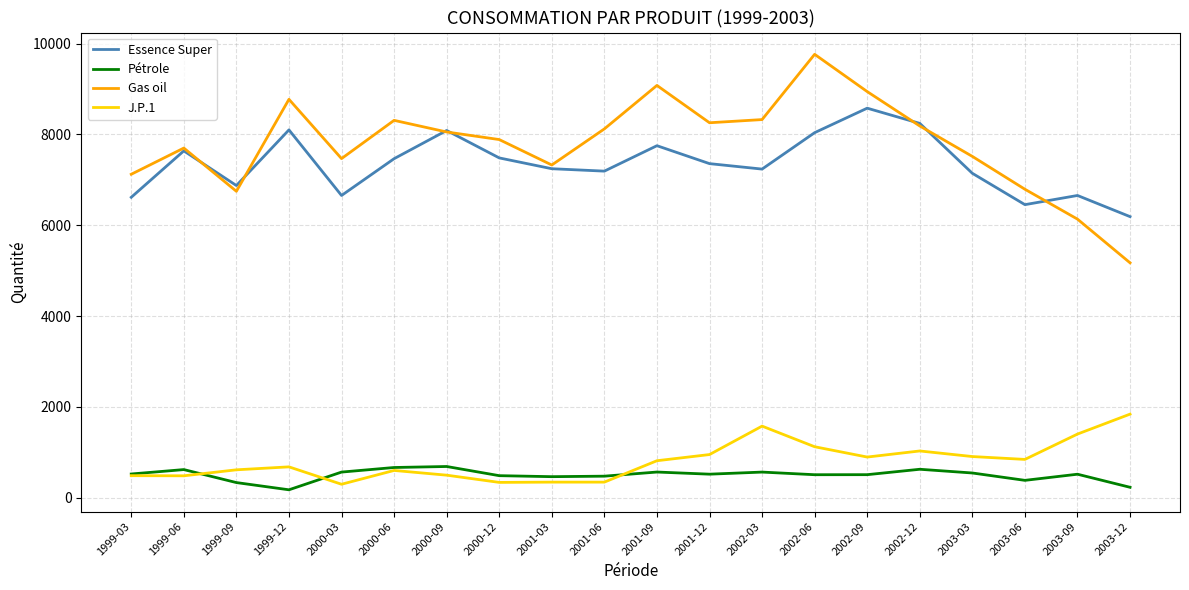

At which category does Gas oil reach its first local valley?

1999-09